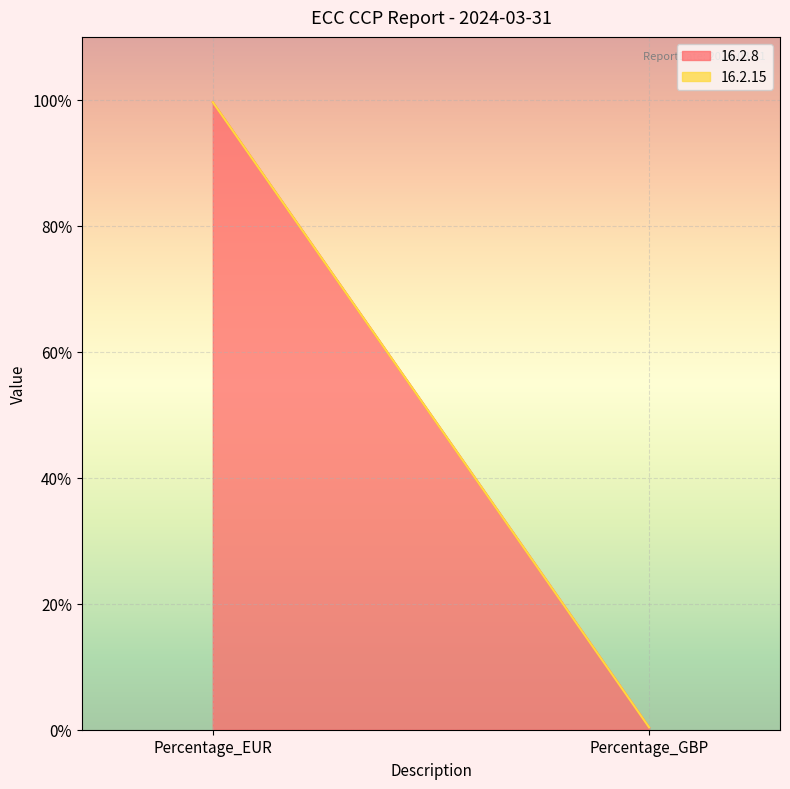

List the series in order of their peak value, highest first.

16.2.8, 16.2.15